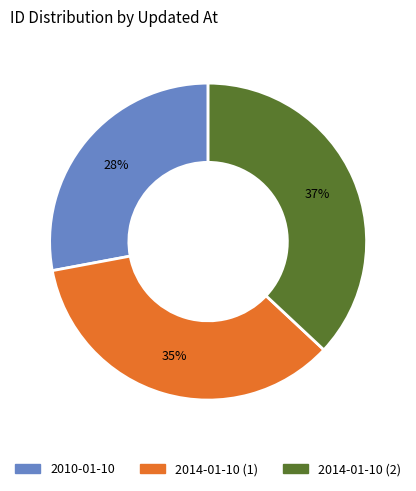

Is there any slice that represents more than half of the pie?

No